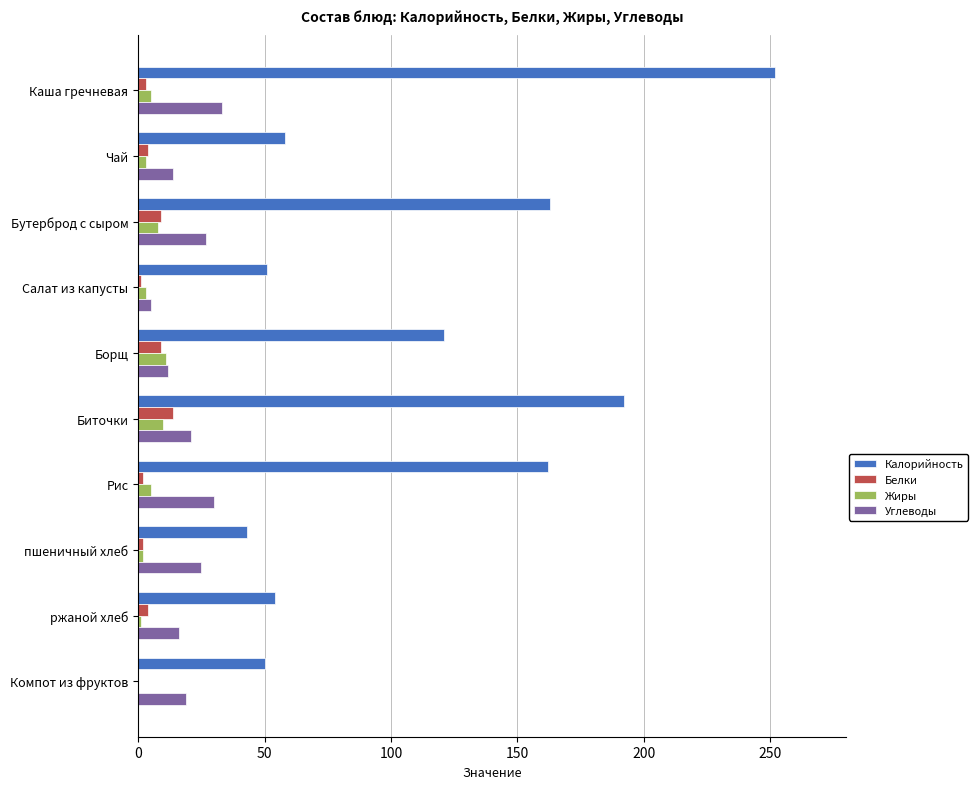

What is the sum of all Калорийность values?

1146.2